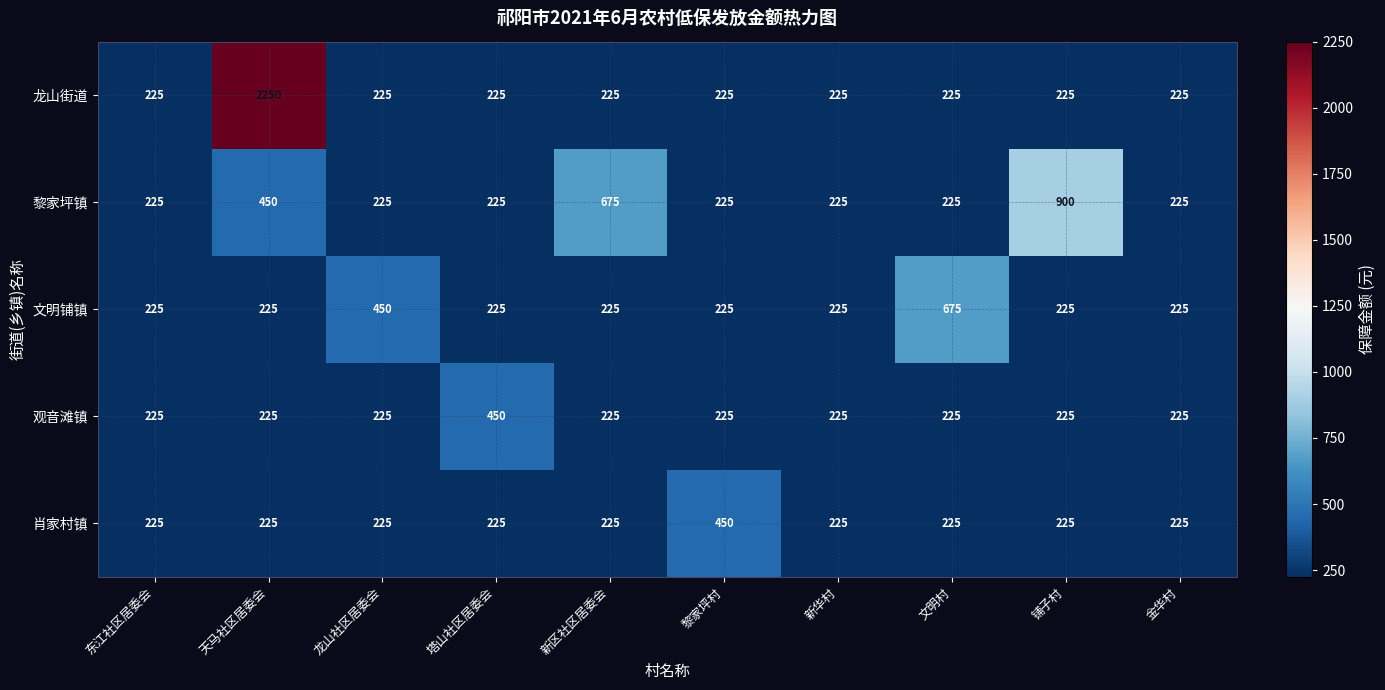

The value of 肖家村镇 at 天马社区居委会 is 146. True or false?

False